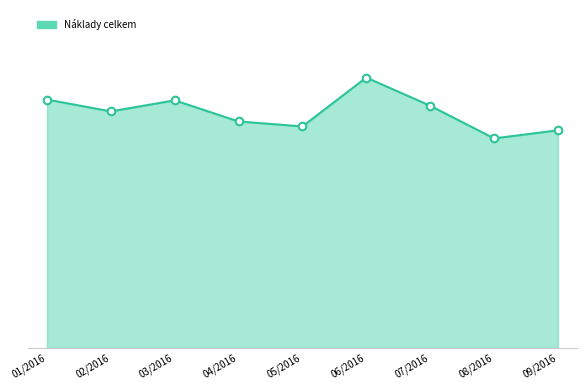

Approximately how many times larger is the value at 02/2016 compared to 04/2016?

1.0